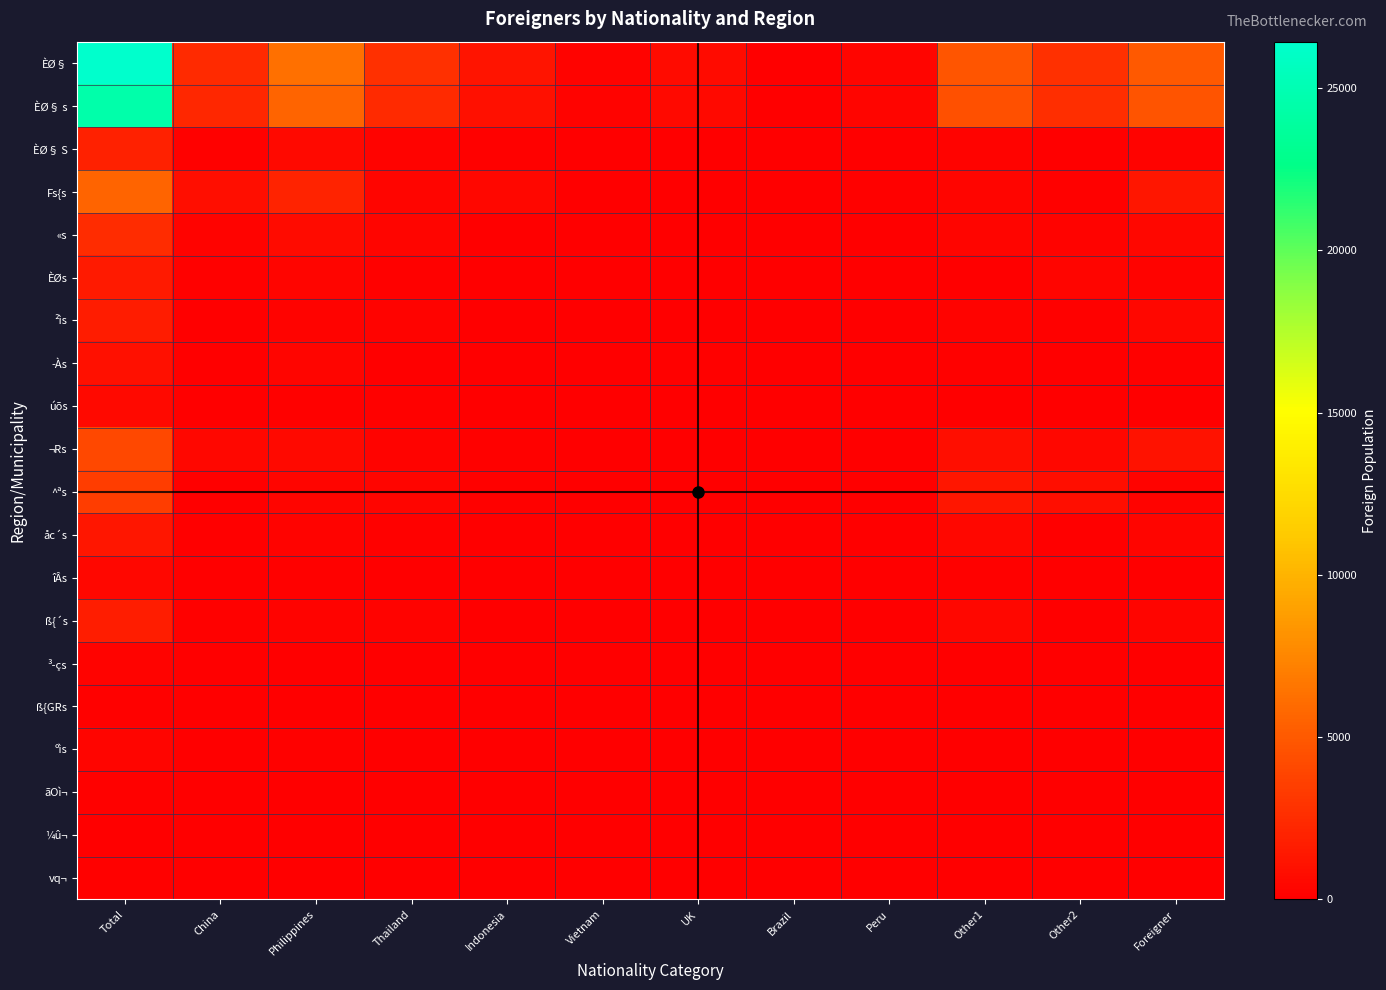

Rank the series at Other1 from highest to lowest value.

ÈØ§, ÈØ§ s, ^ªs, ¬Rs, ß{´s, åc´s, Fs{s, «s, ²ìs, ÈØ§ S, ­Às, îÂs, ÈØs, úõs, ãOì¬, vq¬, ºìs, ³­çs, ß{GRs, ¼û¬